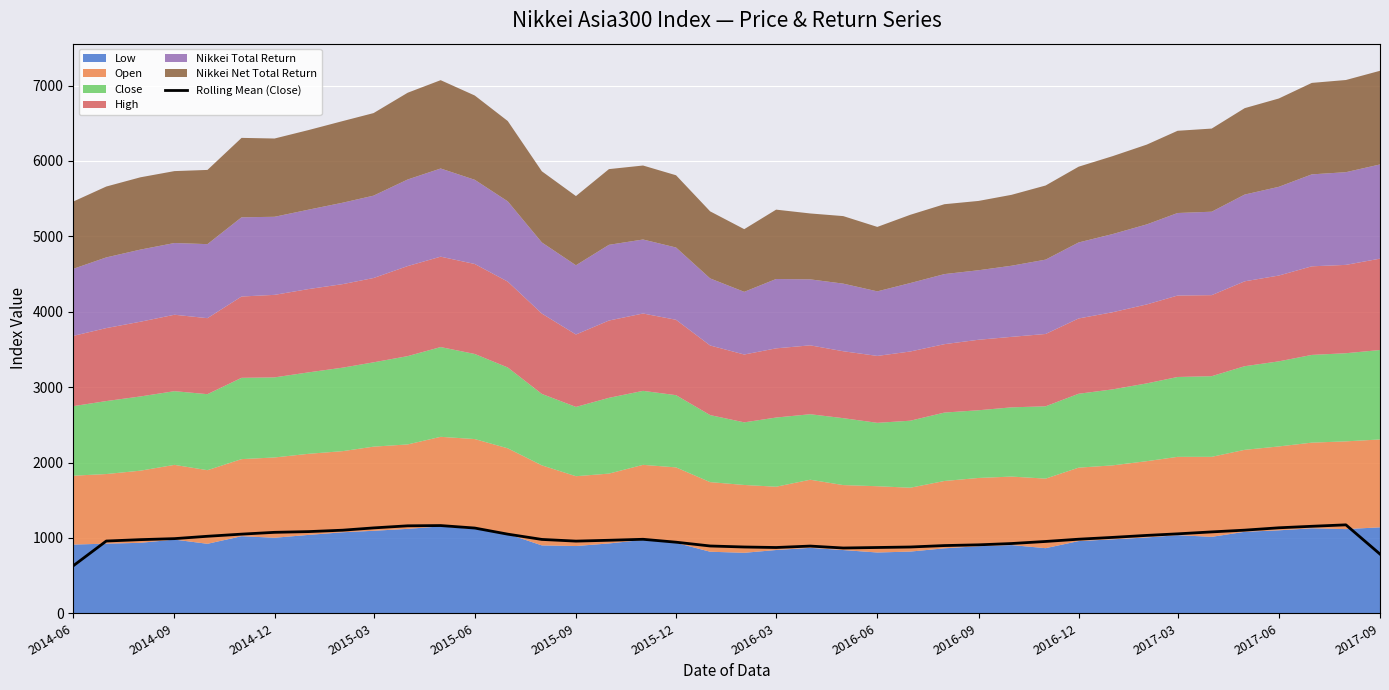

Which label corresponds to the smallest value in the chart?

2014-06